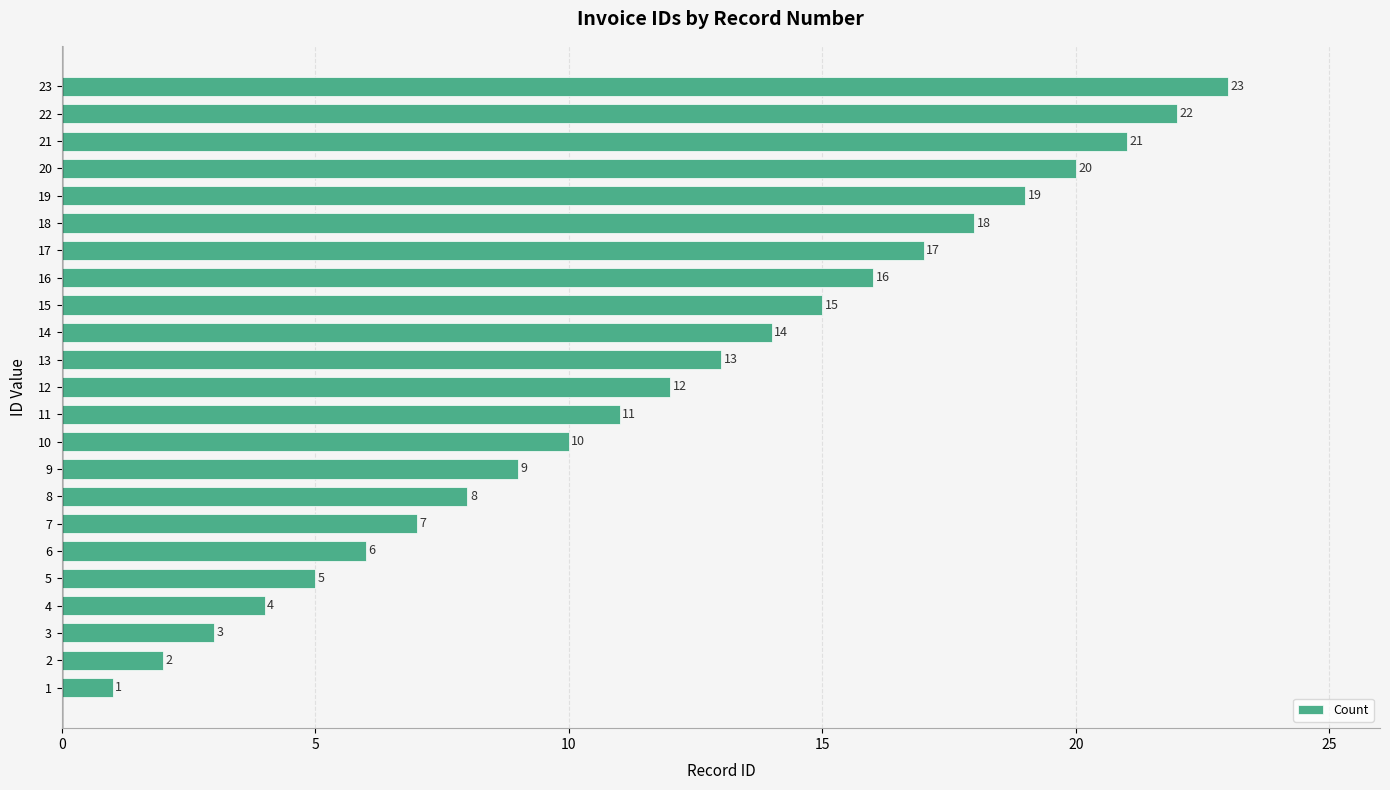

What is the minimum value shown in the chart?

1